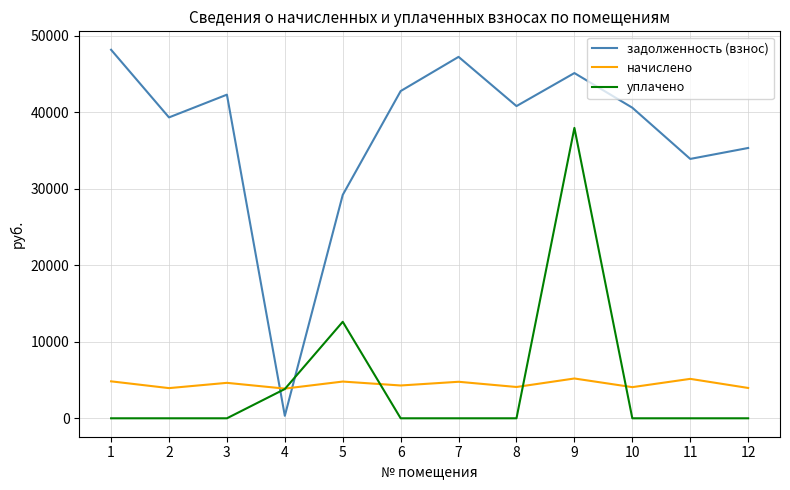

Between 6 and 11, which series saw the biggest shift?

задолженность (взнос)